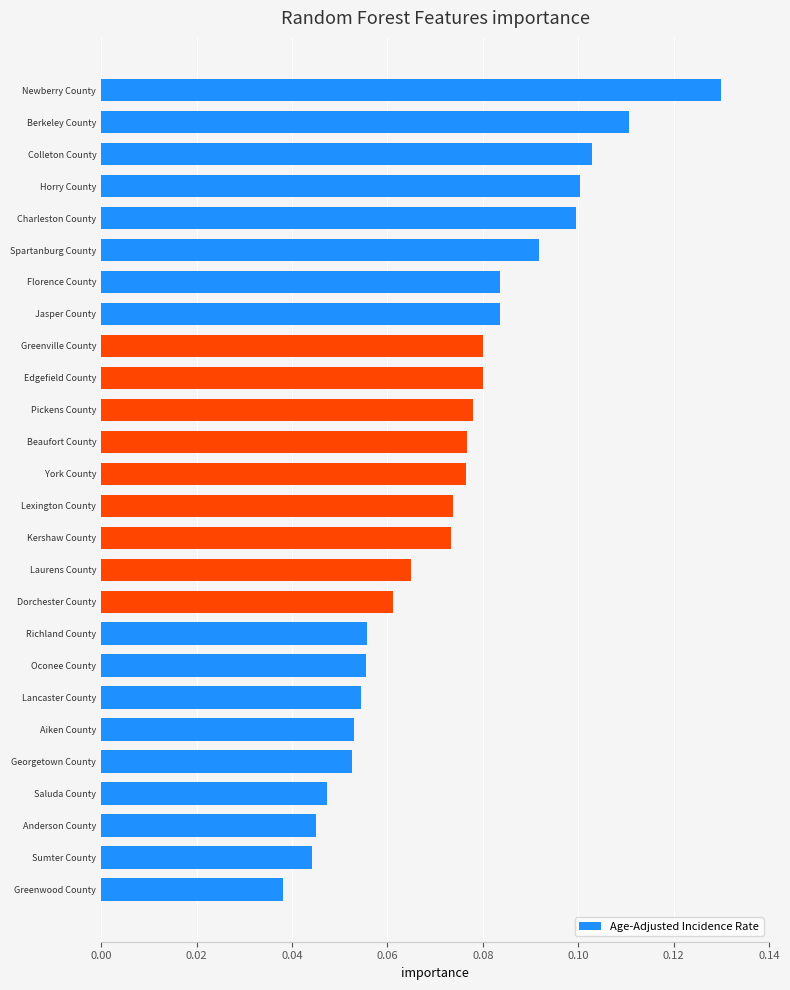

What is the label of the 14th bar from the top?

Lexington County